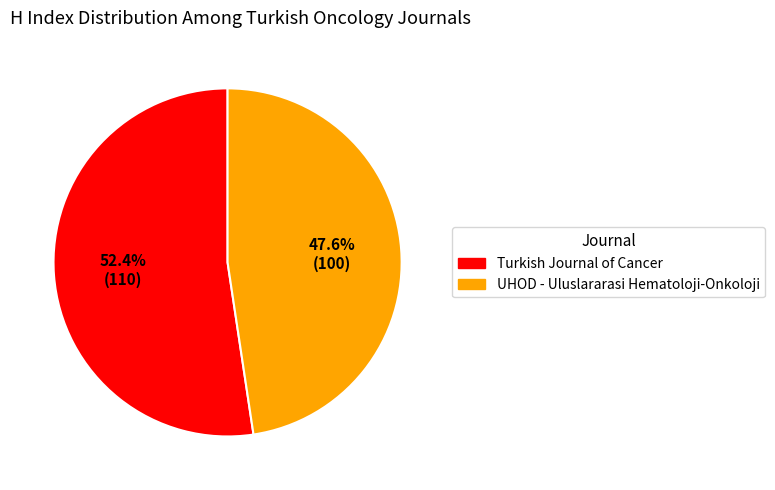

To the nearest percent, what percentage of the pie is Turkish Journal of Cancer?

52%